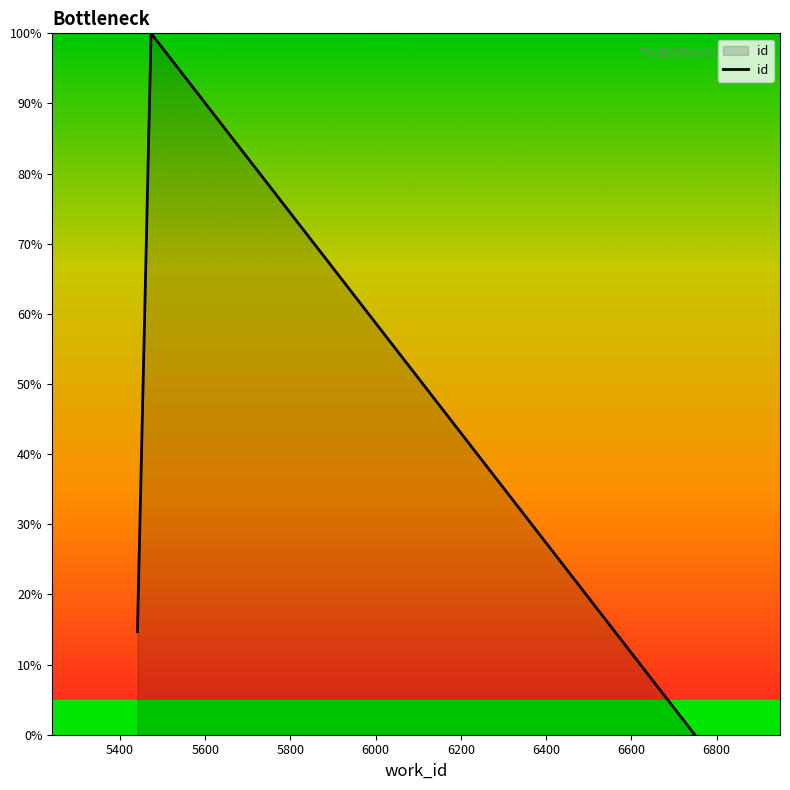

What is the difference between the maximum and minimum values?

100.0